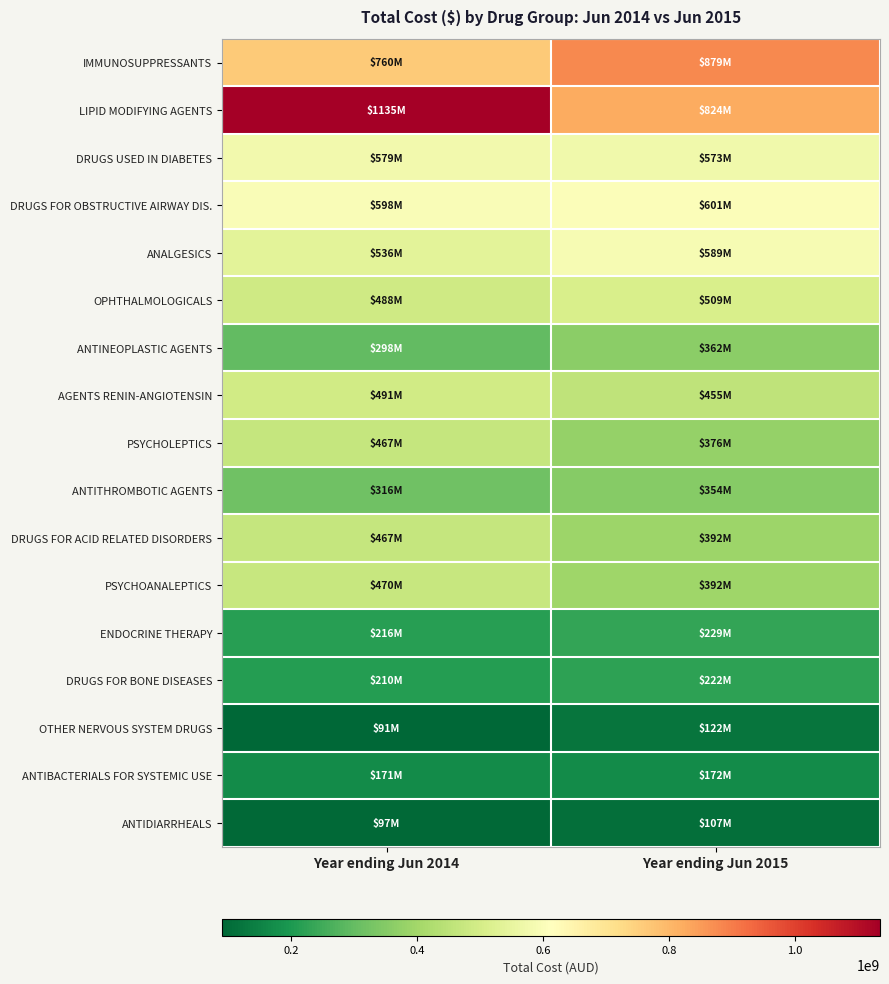

What is the difference between the highest and lowest values at Year ending Jun 2015?

771582077.0